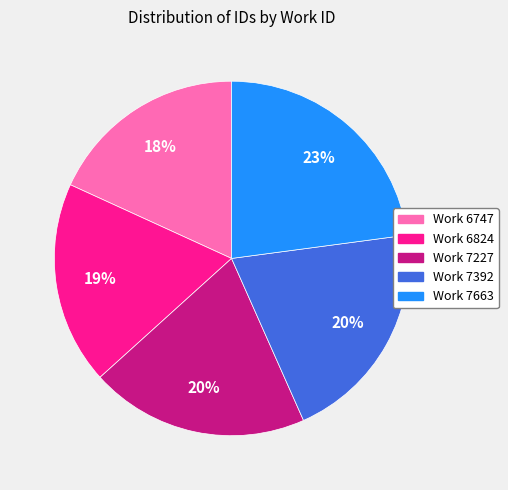

To the nearest percent, what is the average slice percentage?

20%